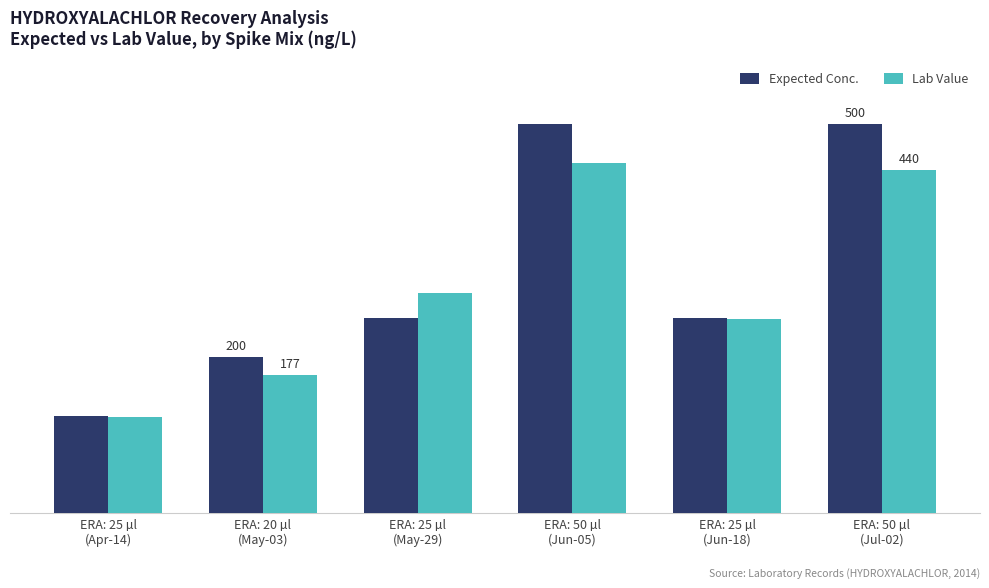

What are all the series names shown in the legend?

Expected Conc., Lab Value